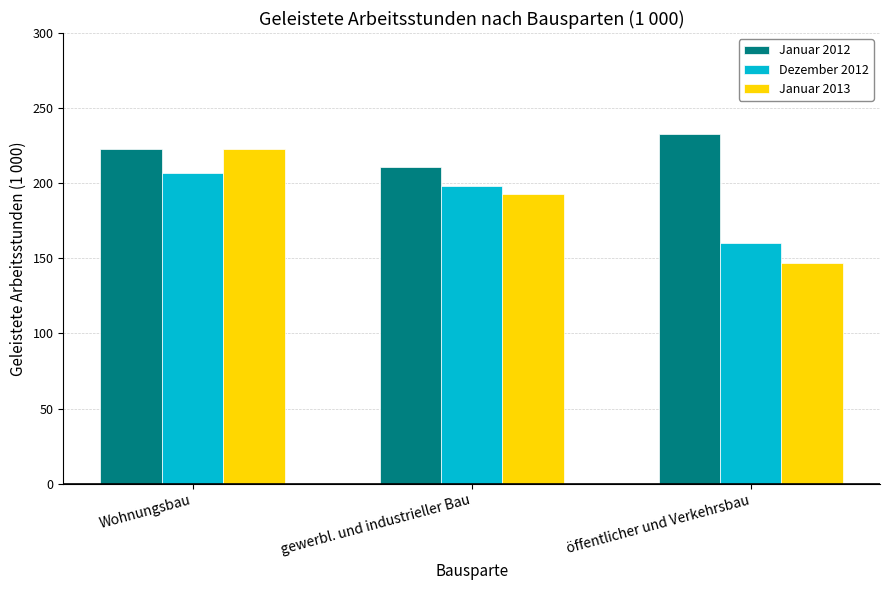

Rank the series by their maximum value, from highest to lowest.

Januar 2012, Januar 2013, Dezember 2012